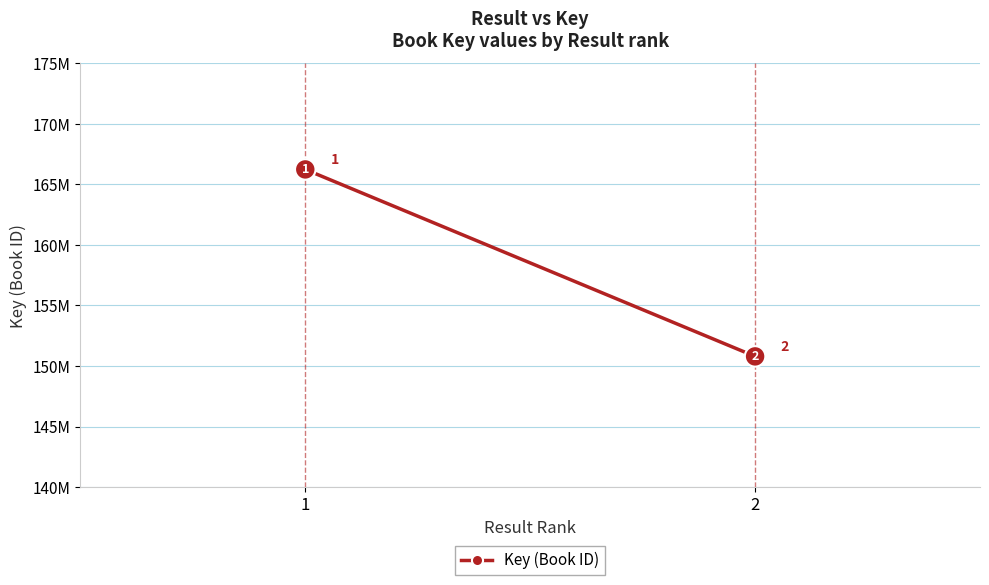

List the labels in order of value, largest first.

1, 2